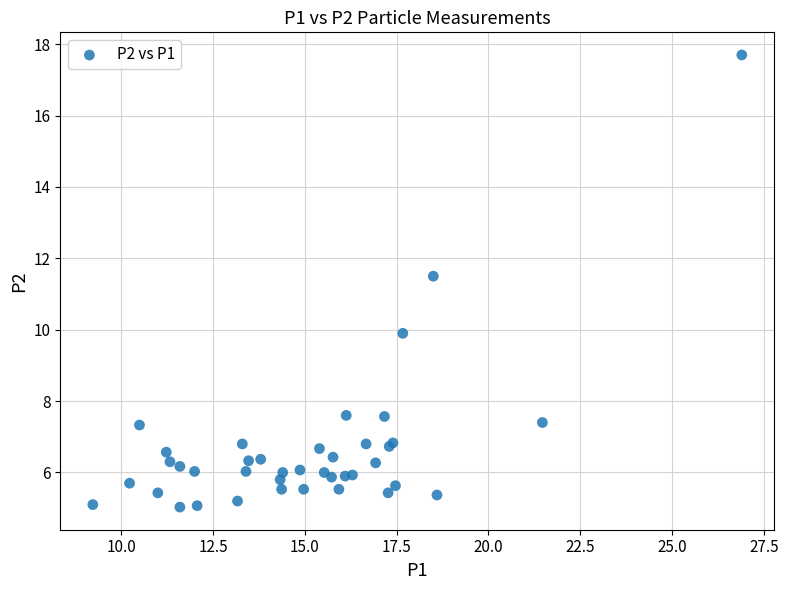

What Y value in the scatter plot is closest to 11?

11.5